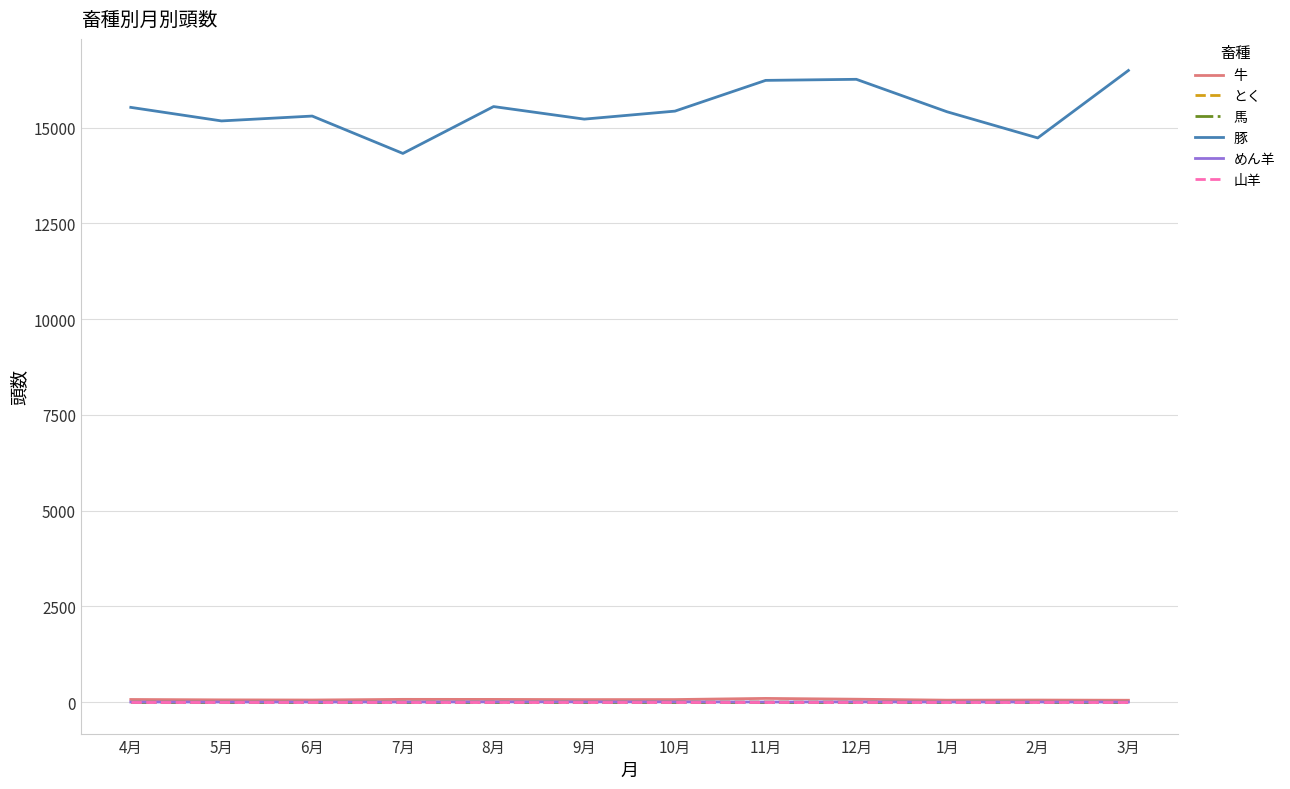

Is this an area chart (filled region under the line)?

No